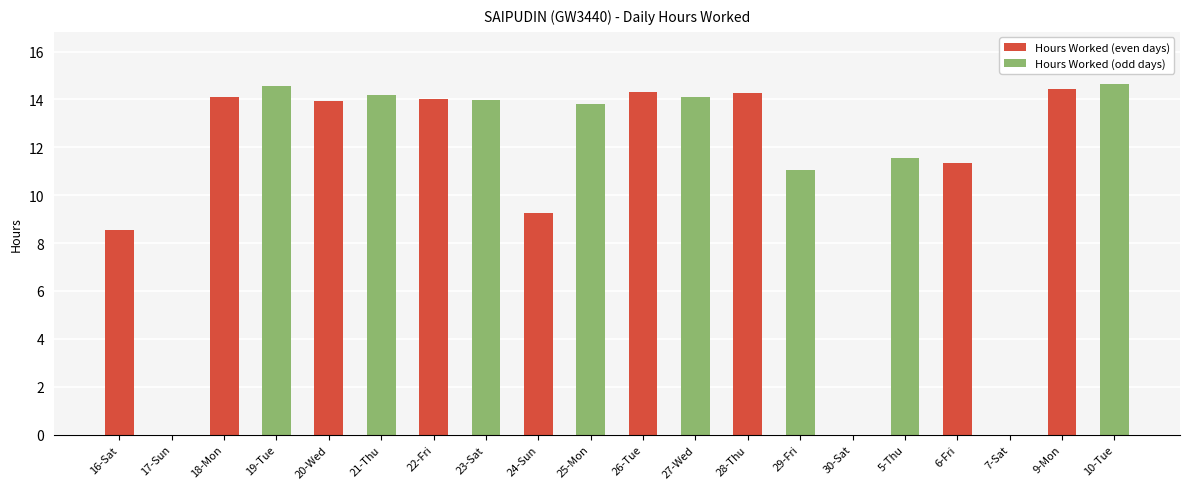

At which label does Hours Worked (even days) first exceed 14?

18-Mon